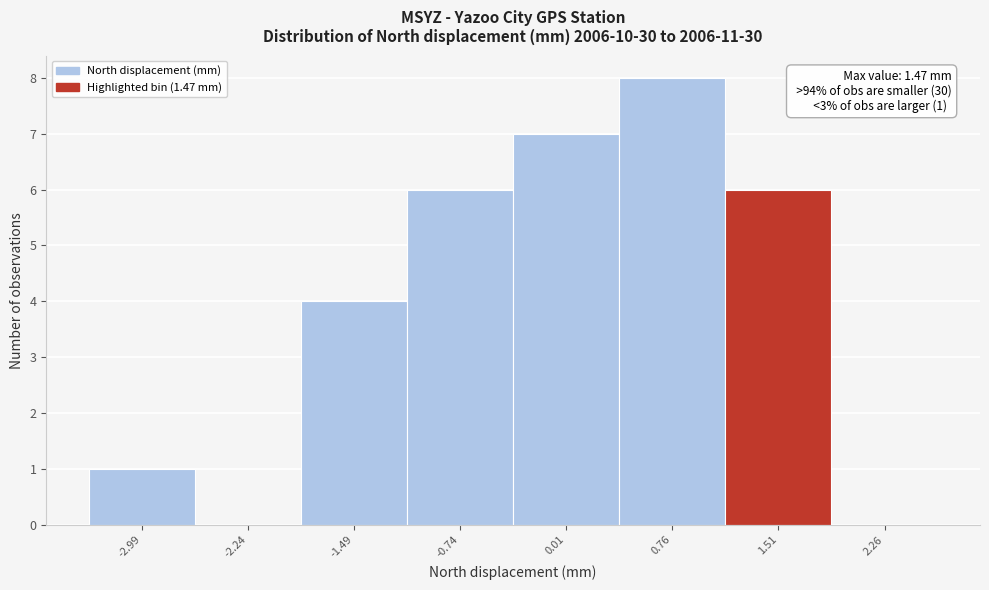

Which range on the x-axis has the tallest bar?

0.4 to 1.1